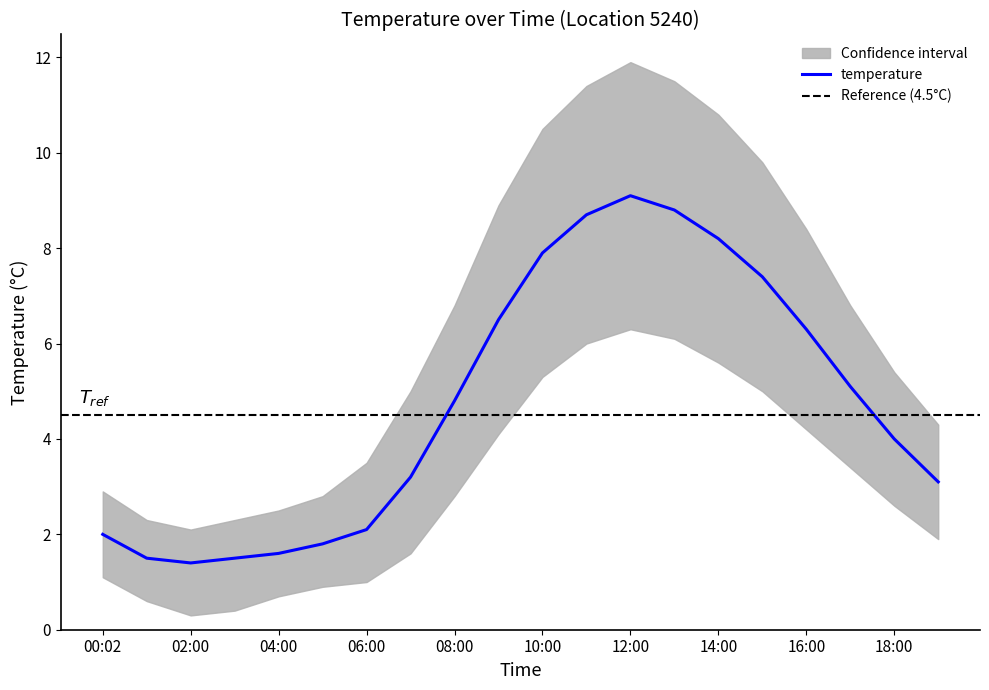

What is the maximum value for temperature?

9.1